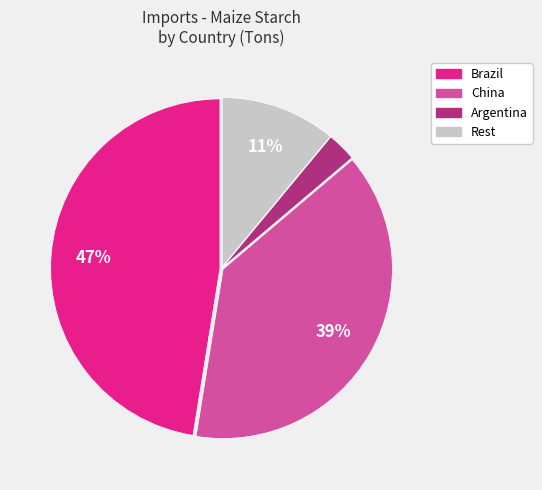

Does any single category account for the majority?

No